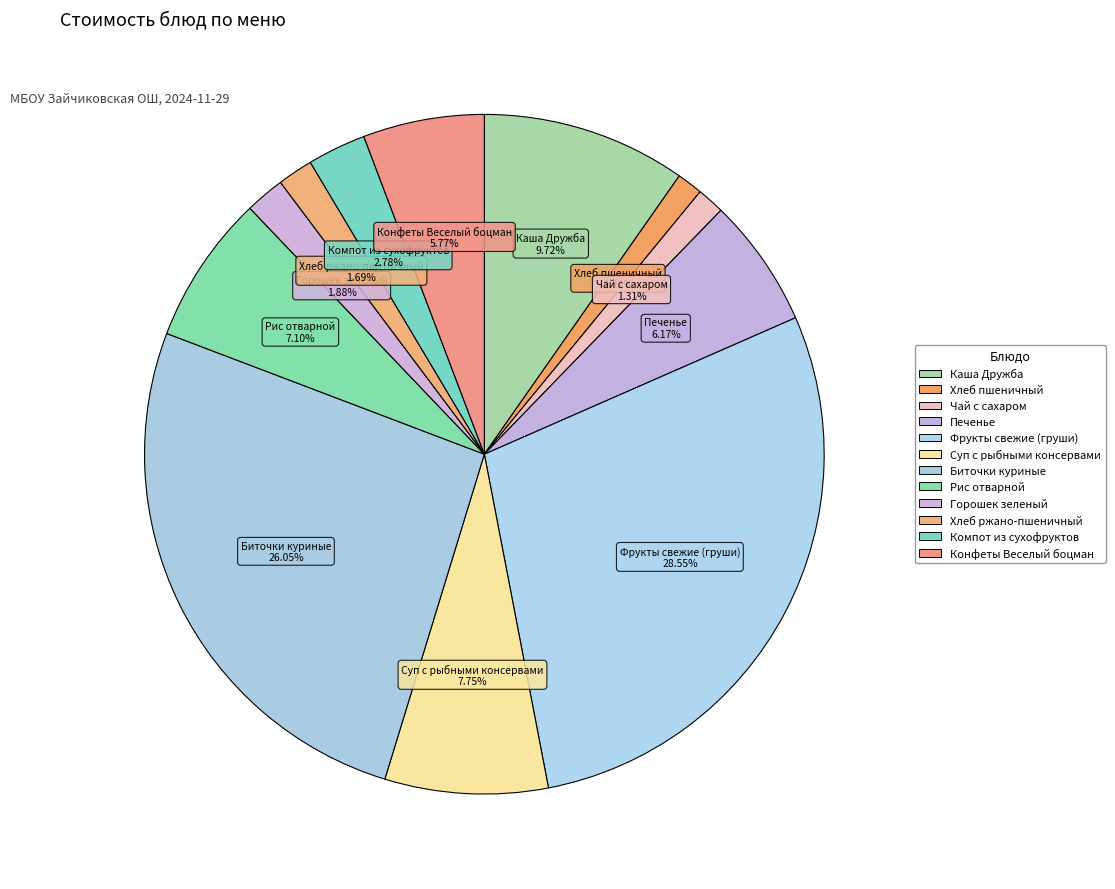

How many slices are in this pie chart?

12